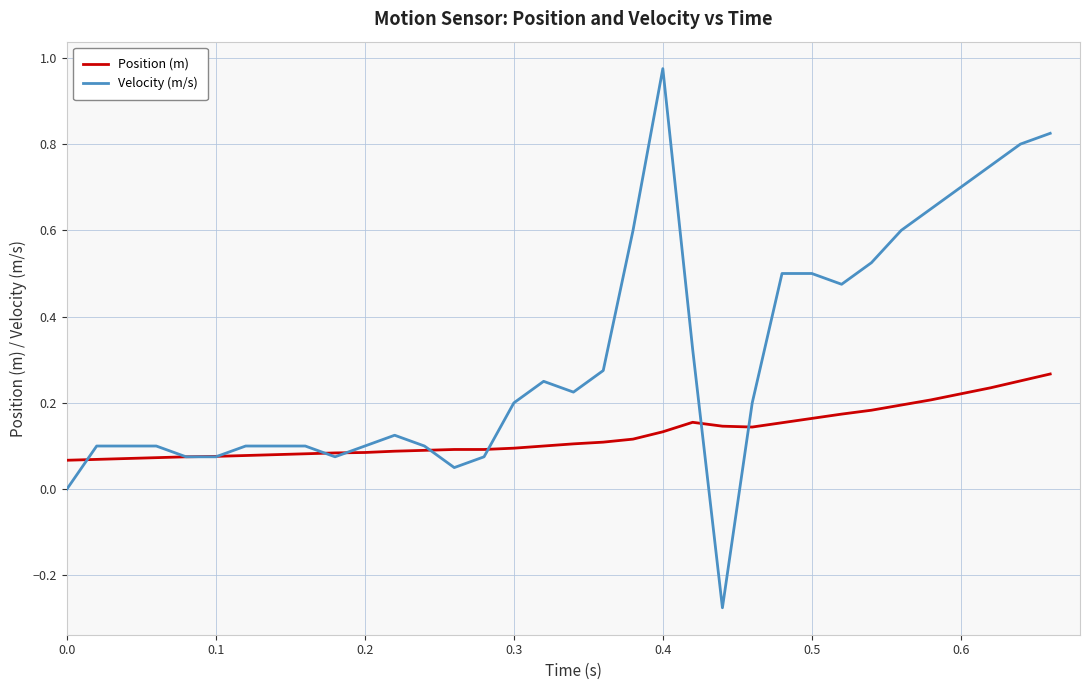

Which series has the largest total across all categories?

Velocity (m/s)